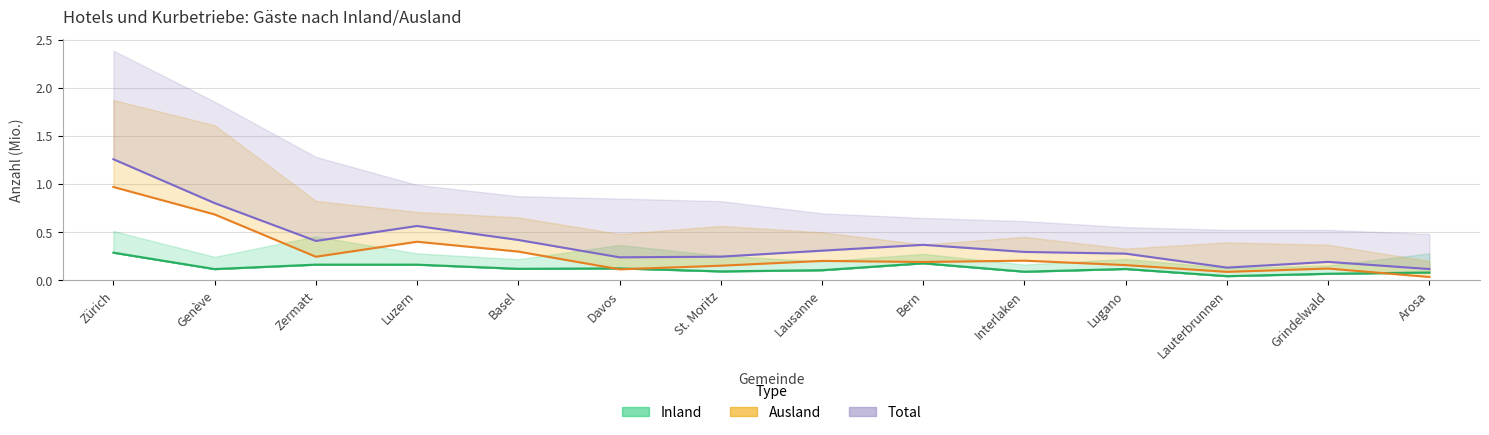

Which series has the largest total across all categories?

Total Ankünfte